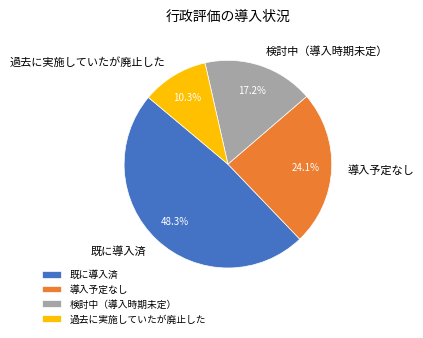

True or false: 既に導入済 accounts for 60% of the total.

False